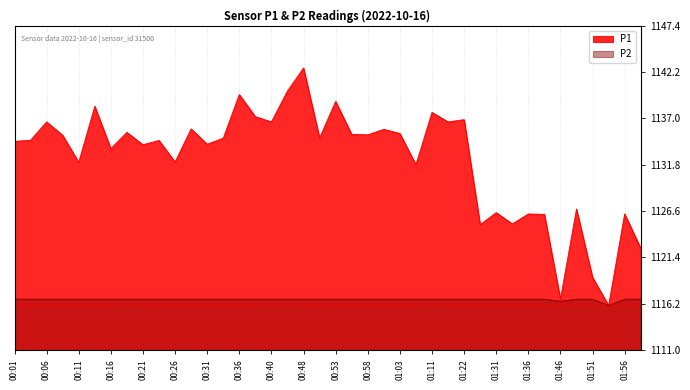

True or false: P1 and P2 cross at least once.

False